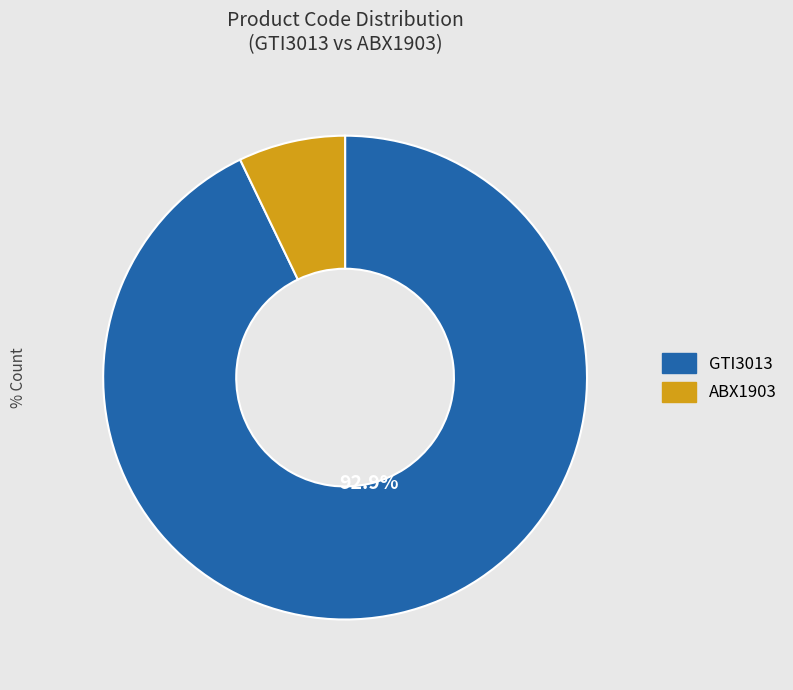

Which has a higher value, ABX1903 or GTI3013?

GTI3013